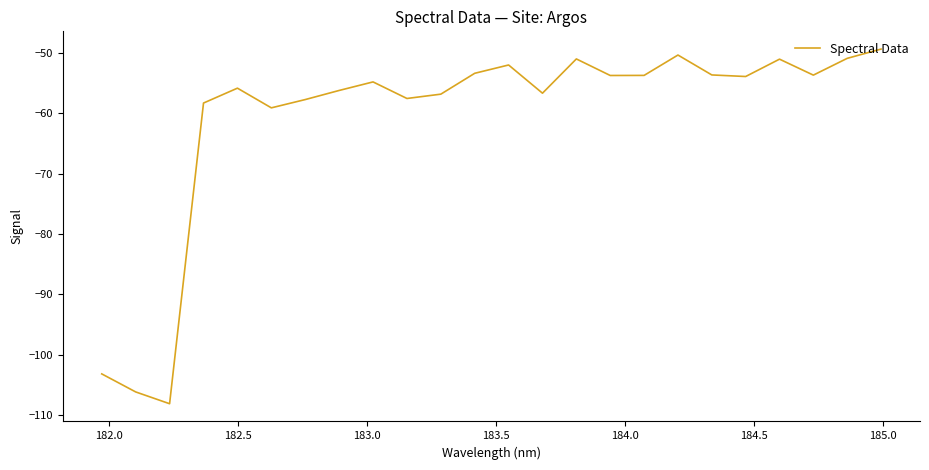

What is the smallest value displayed?

-108.2